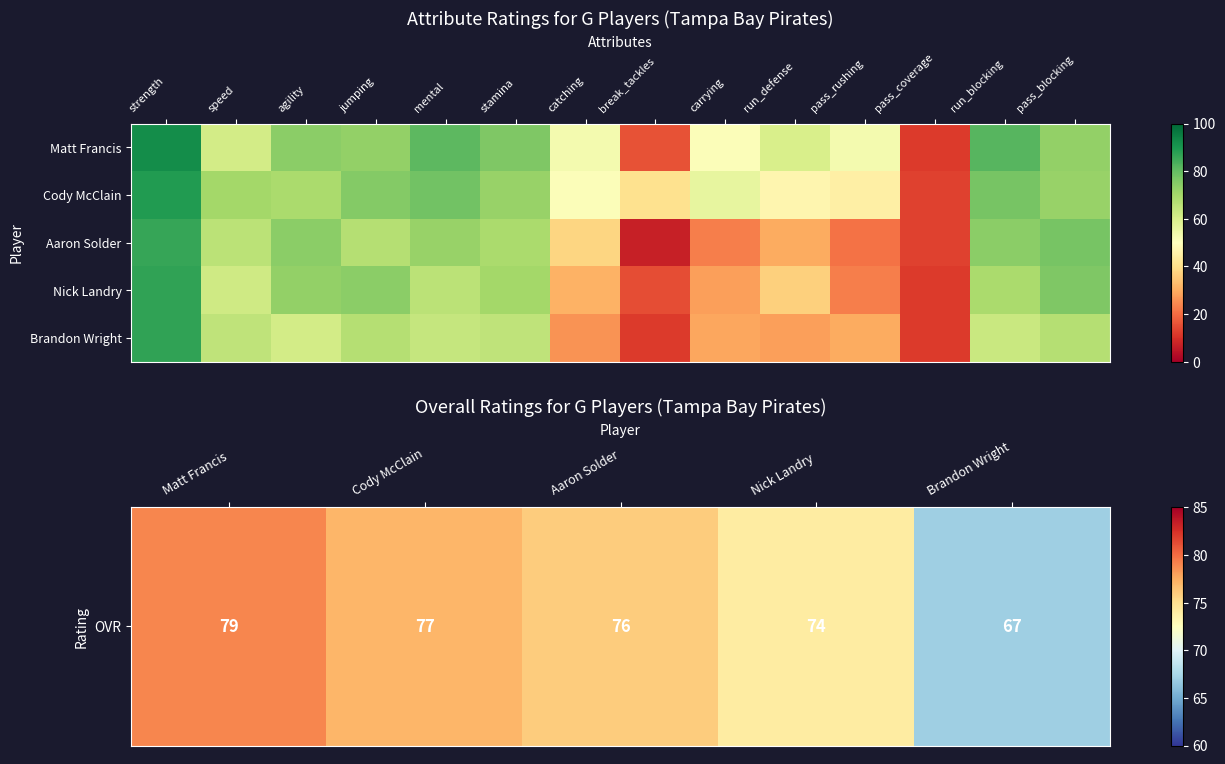

At which category does the chart reach its minimum across all series?

break_tackles